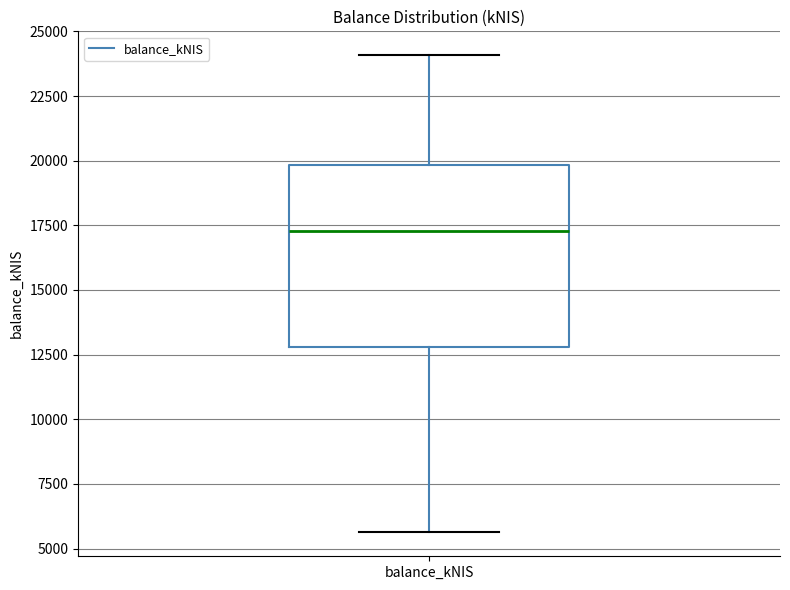

Where does the lower whisker of the box for balance_kNIS end on the y-axis? The values are not printed on the chart, so give them approximately, as read against the axis.

5500